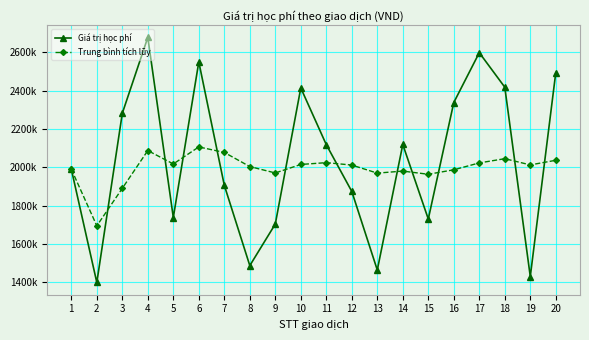

What is the total value across all series at 2?

3093500